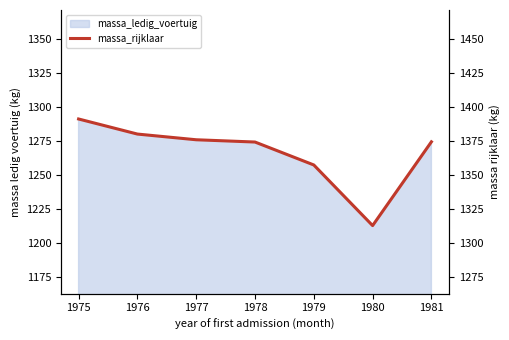

Does the chart display data point markers on the line(s)?

No